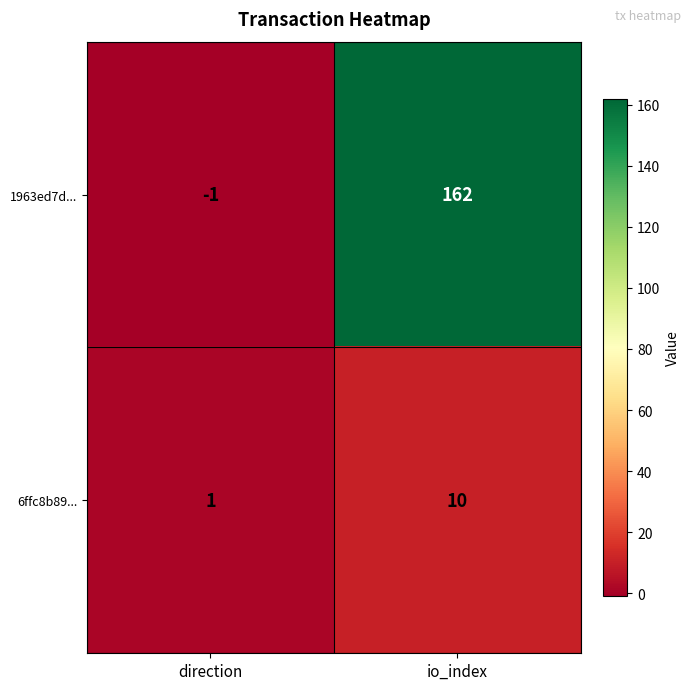

What is the approximate value of 6ffc8b89... at io_index?

10